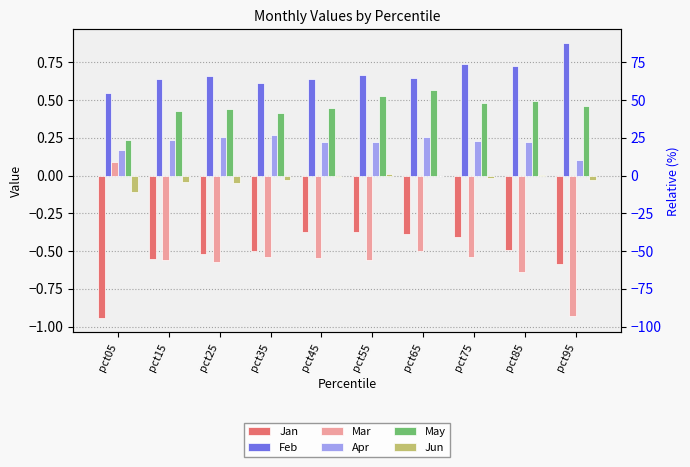

Reading left to right, transcribe all the data shown in this chart.

Jan: -0.9	-0.6	-0.5	-0.5	-0.4	-0.4	-0.4	-0.4	-0.5	-0.6
Feb: 0.5	0.6	0.7	0.6	0.6	0.7	0.6	0.7	0.7	0.9
Mar: 0.1	-0.6	-0.6	-0.5	-0.5	-0.6	-0.5	-0.5	-0.6	-0.9
Apr: 0.2	0.2	0.3	0.3	0.2	0.2	0.3	0.2	0.2	0.1
May: 0.2	0.4	0.4	0.4	0.4	0.5	0.6	0.5	0.5	0.5
Jun: -0.1	-0.0	-0.0	-0.0	-0.0	0.0	-0.0	-0.0	0.0	-0.0